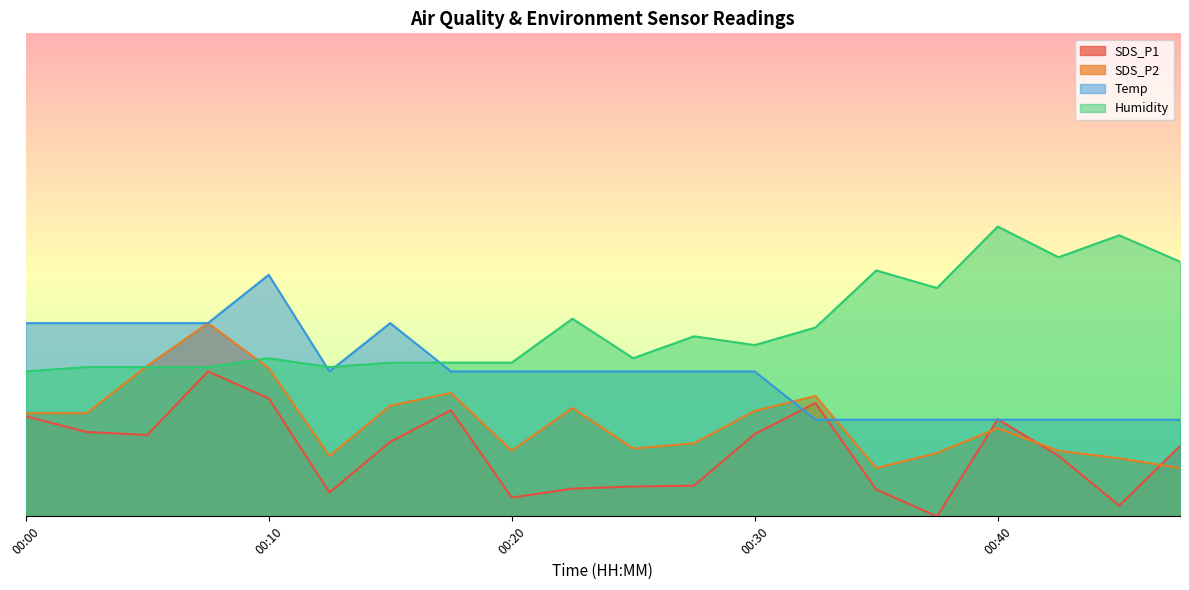

What is the greatest value displayed?

60.0